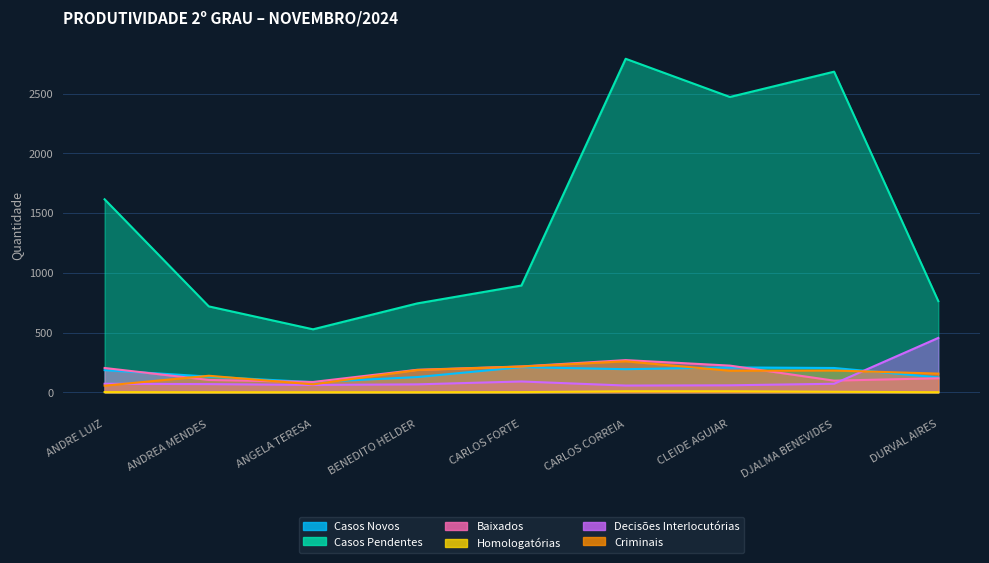

True or false: Casos Pendentes and Criminais intersect in this chart.

False